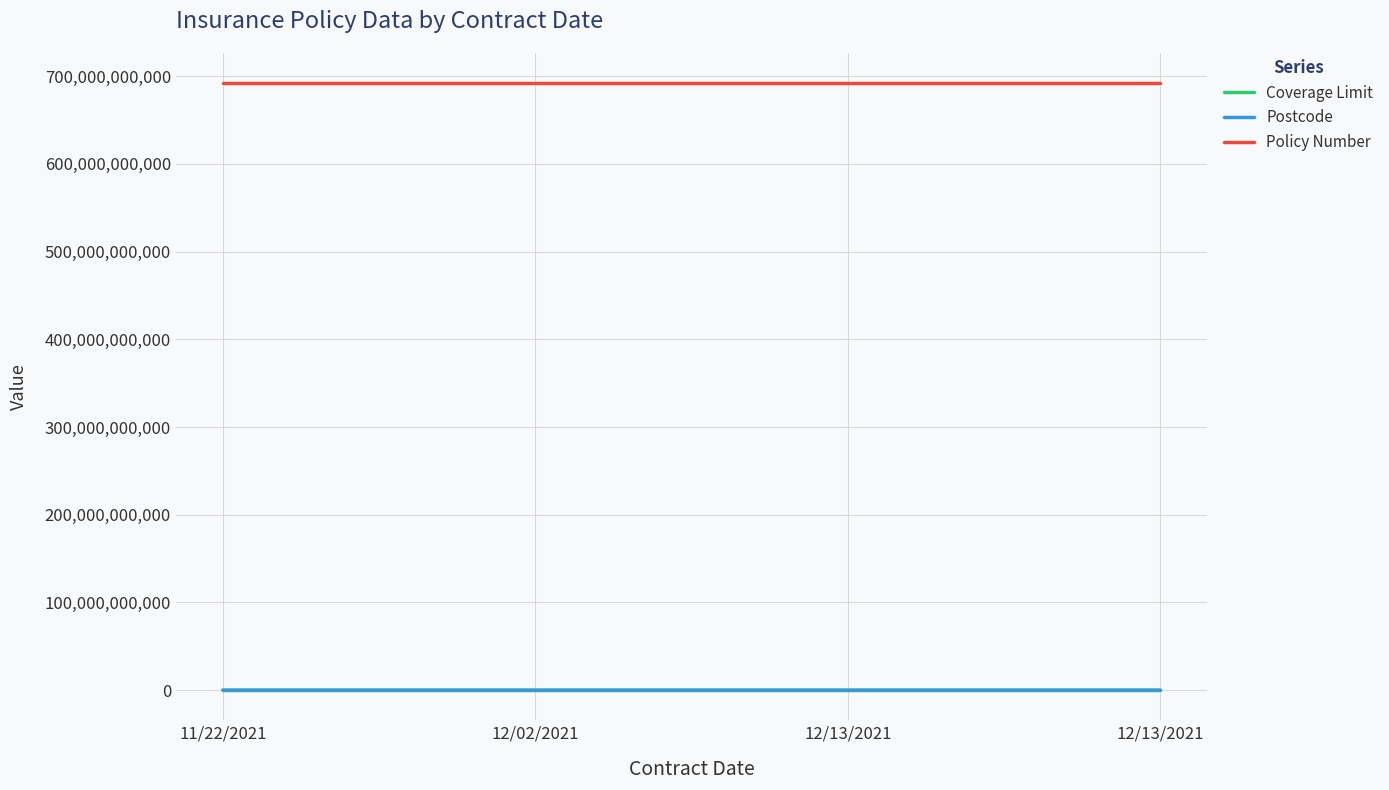

Rank the series by their maximum value, from highest to lowest.

Policy Number, Postcode, Coverage Limit